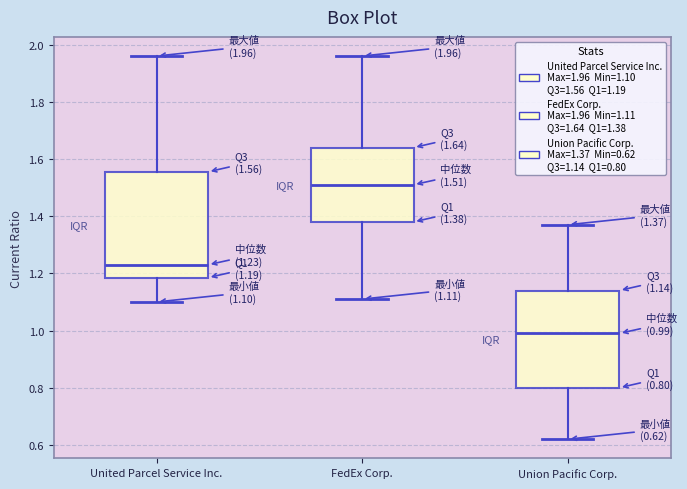

Which box's median line is the lowest?

Union Pacific Corp.